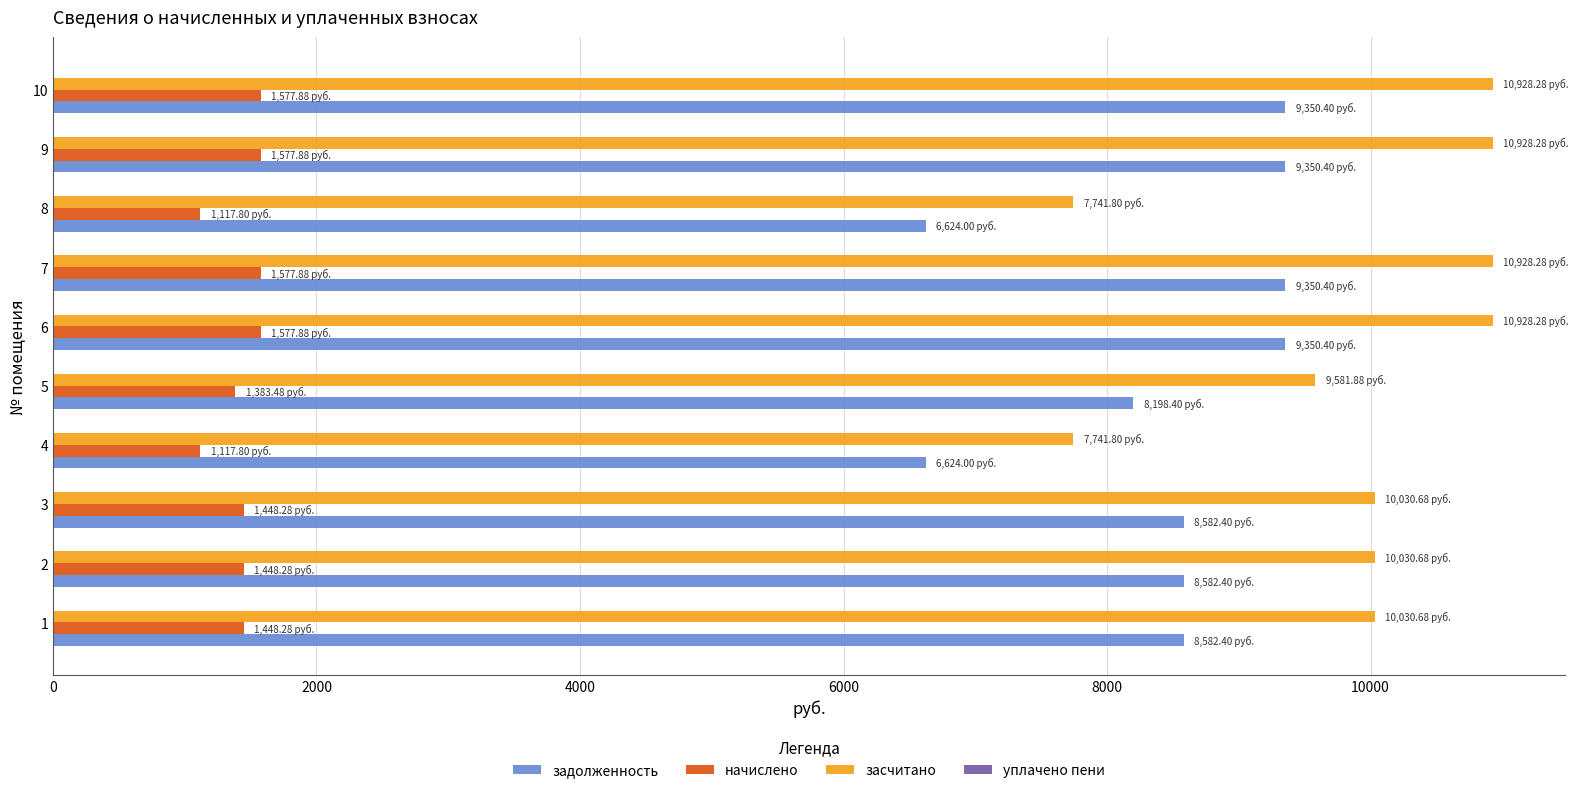

Between 5 and 9, which series saw the biggest shift?

засчитано